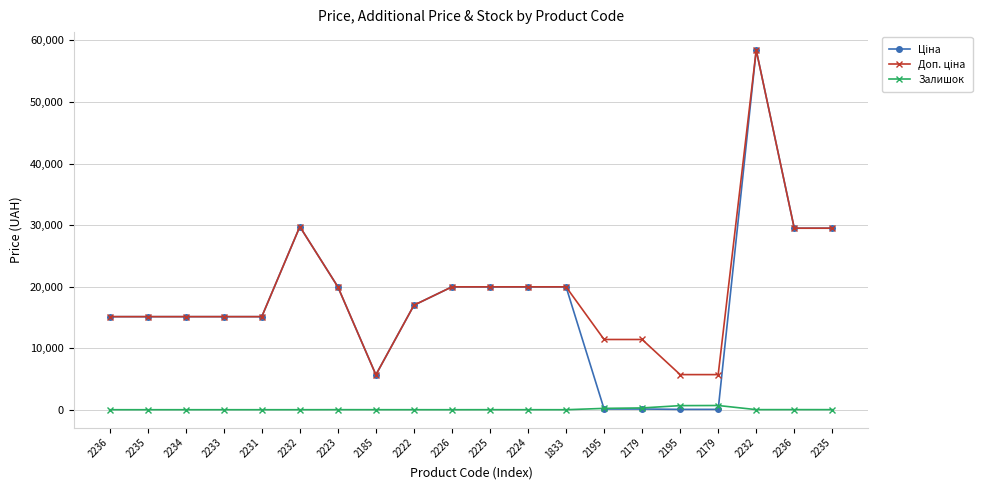

What is the label of the 14th point from the left?

2195